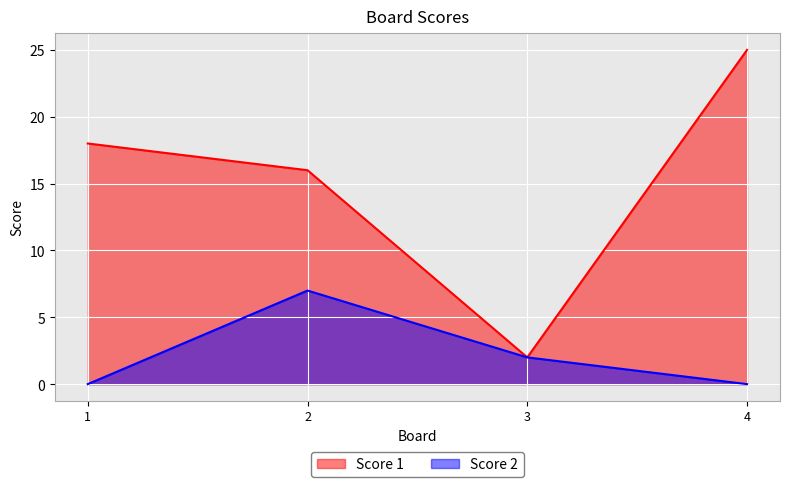

How many Score 2 values are between 0 and 7?

4